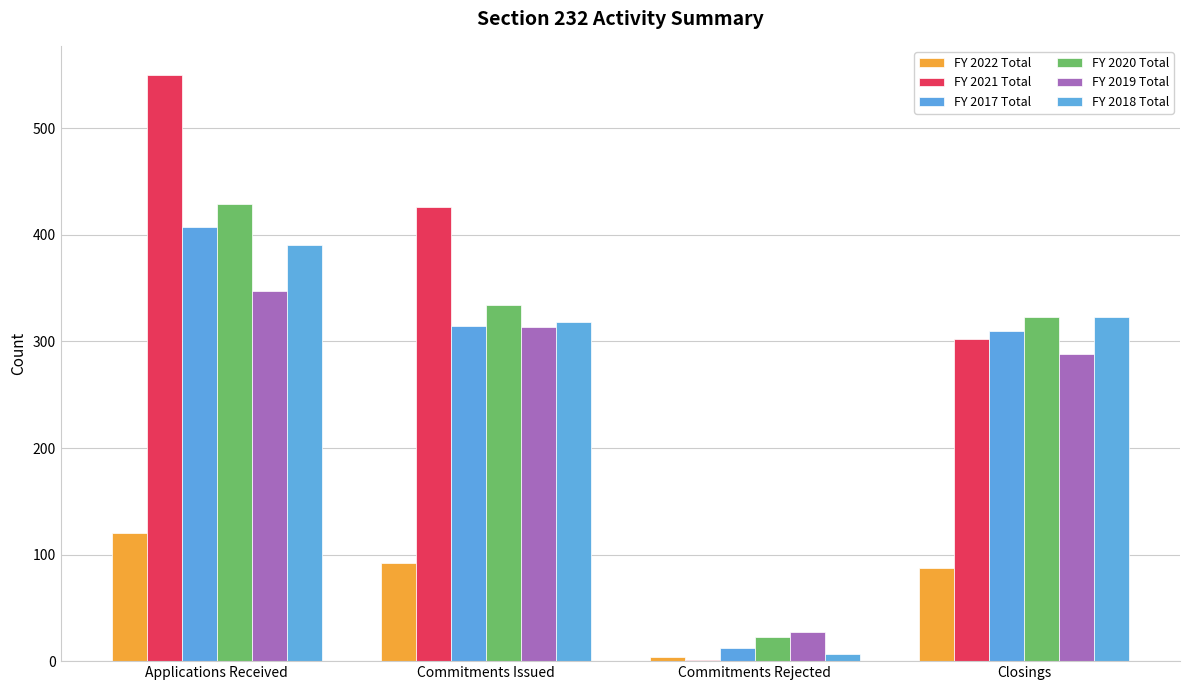

Which label corresponds to the largest value in the chart?

Applications Received